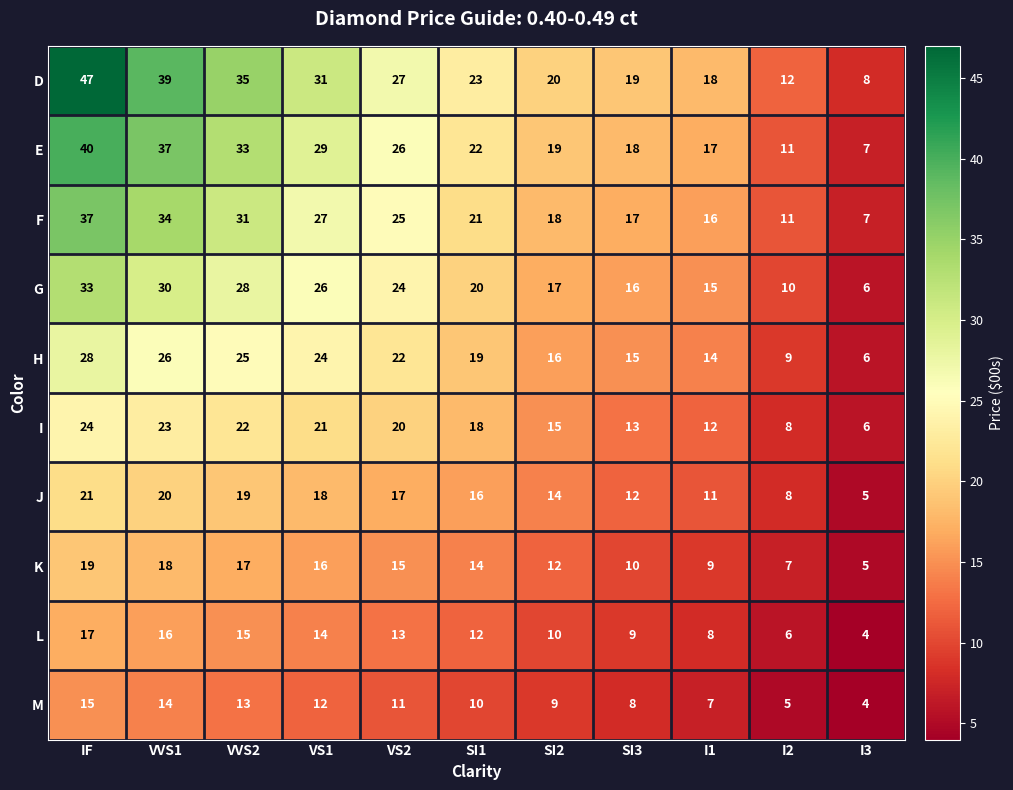

What is the total value across all series at I2?

87